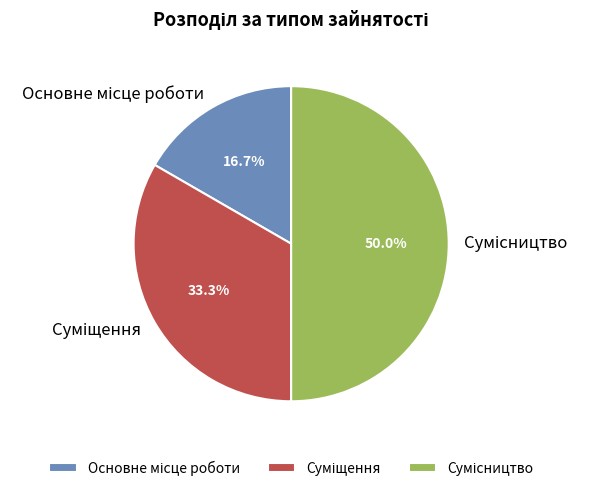

To the nearest percent, what is the combined percentage of Сумісництво and Суміщення?

83%